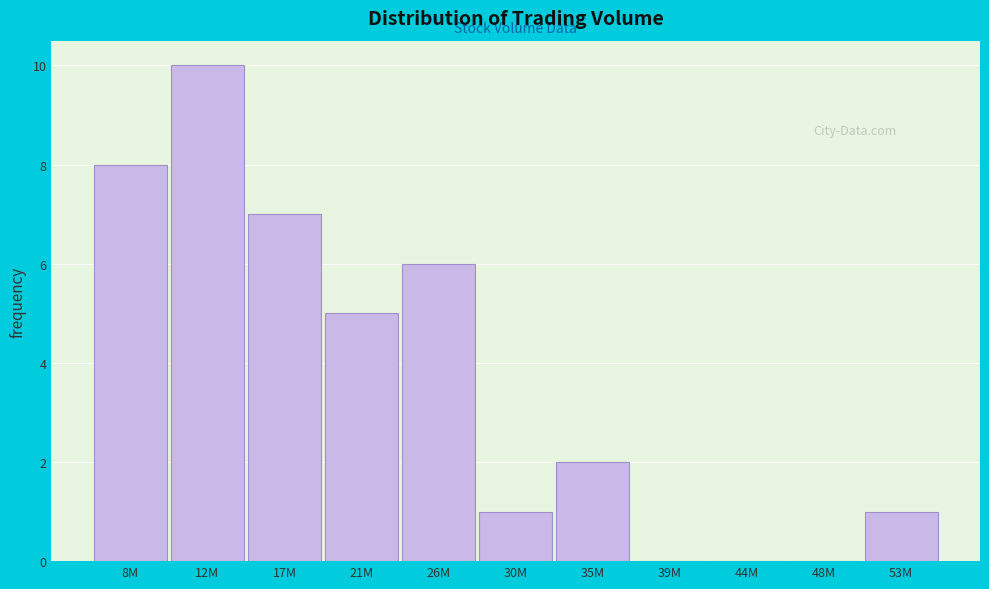

Reading left to right, transcribe all the data shown in this chart.

8M=8	12M=10	17M=7	21M=5	26M=6	30M=1	35M=2	39M=0	44M=0	48M=0	53M=1